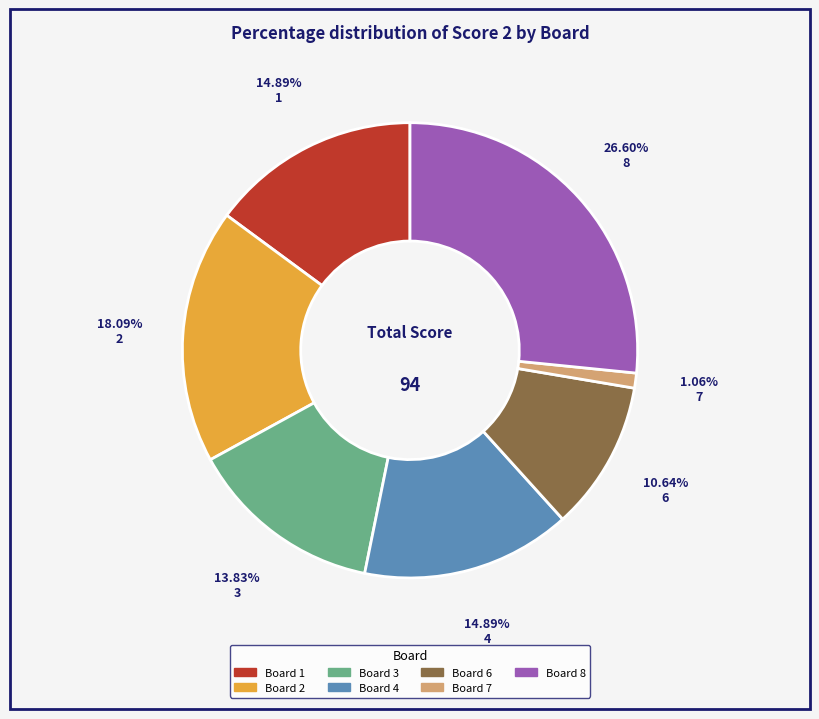

To the nearest percent, what is the difference between the largest and smallest slice percentages?

26%